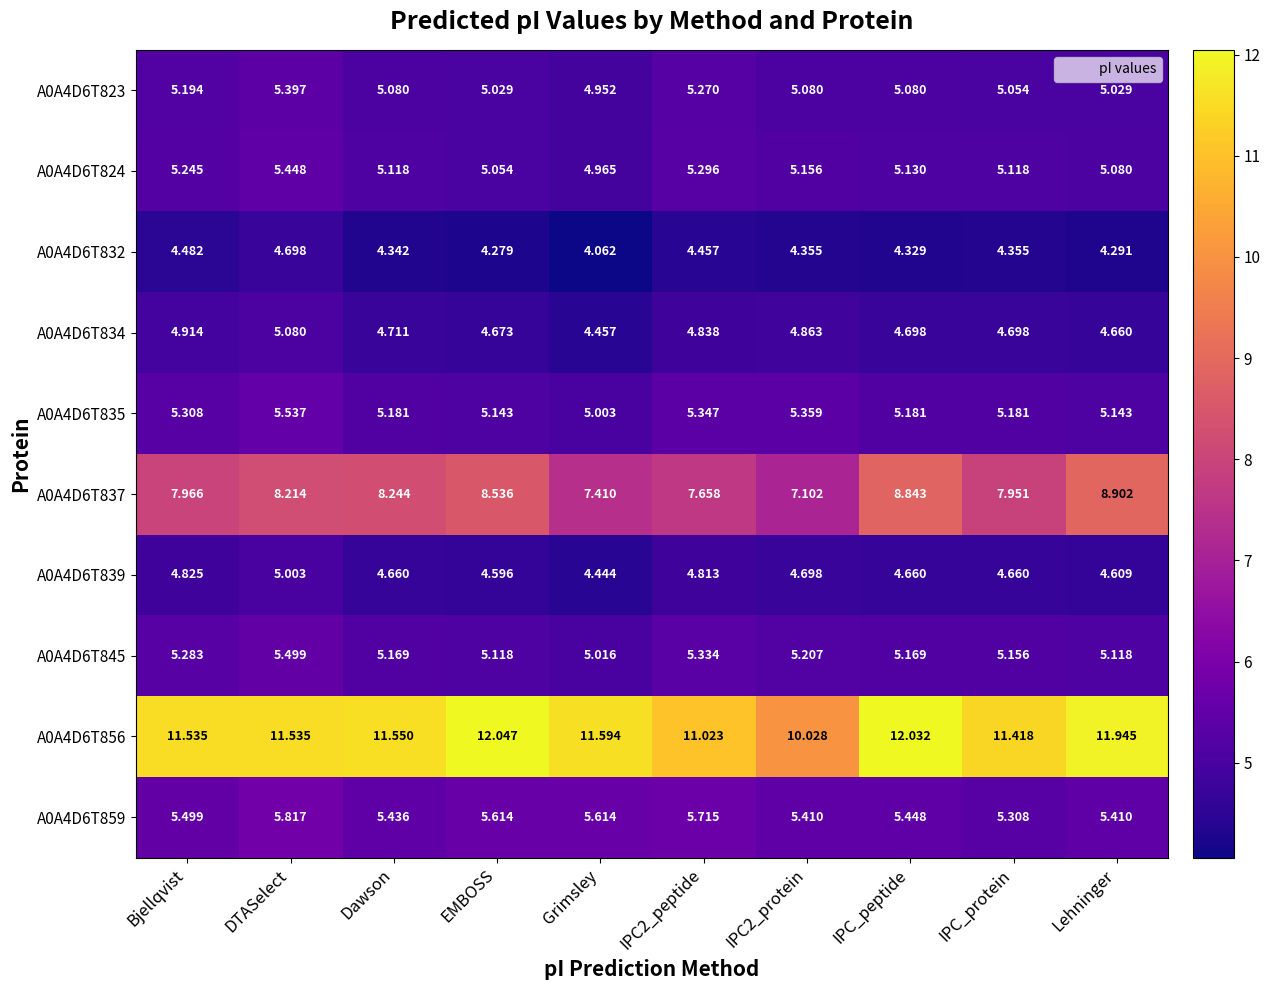

Which category has the highest value in the A0A4D6T834 series?

DTASelect